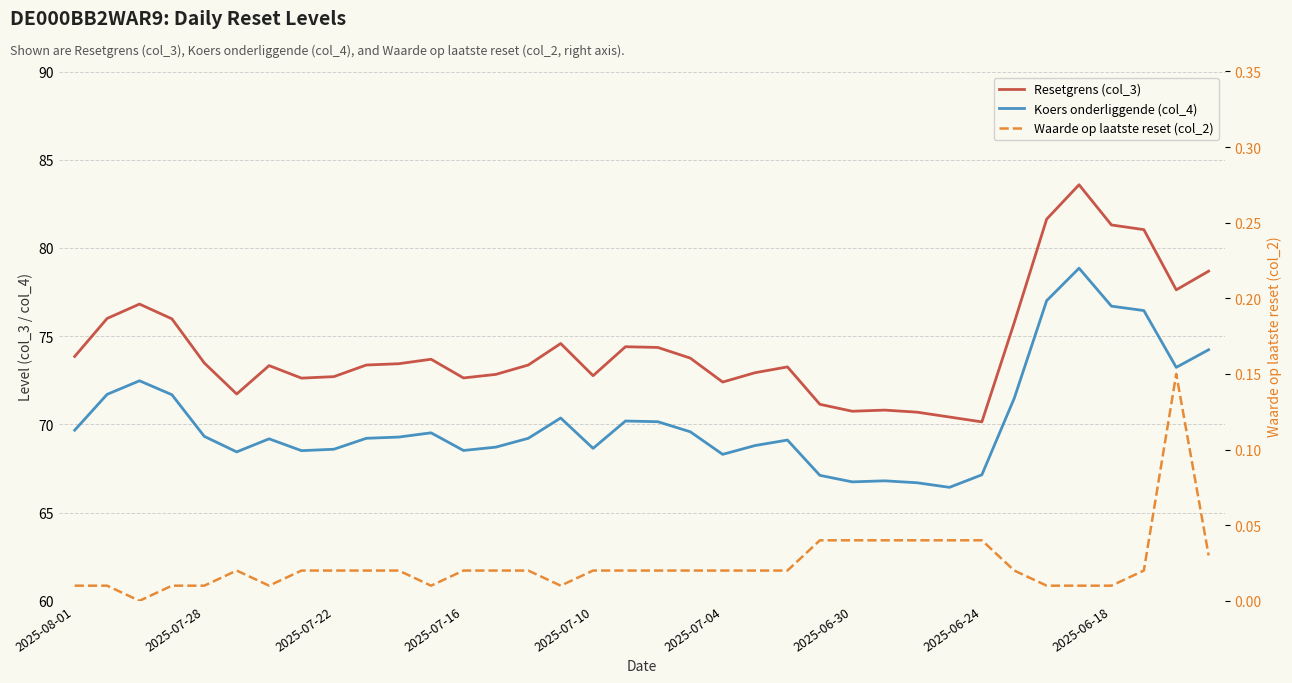

True or false: Koers onderliggende (col_4) and Resetgrens (col_3) cross at least once.

False